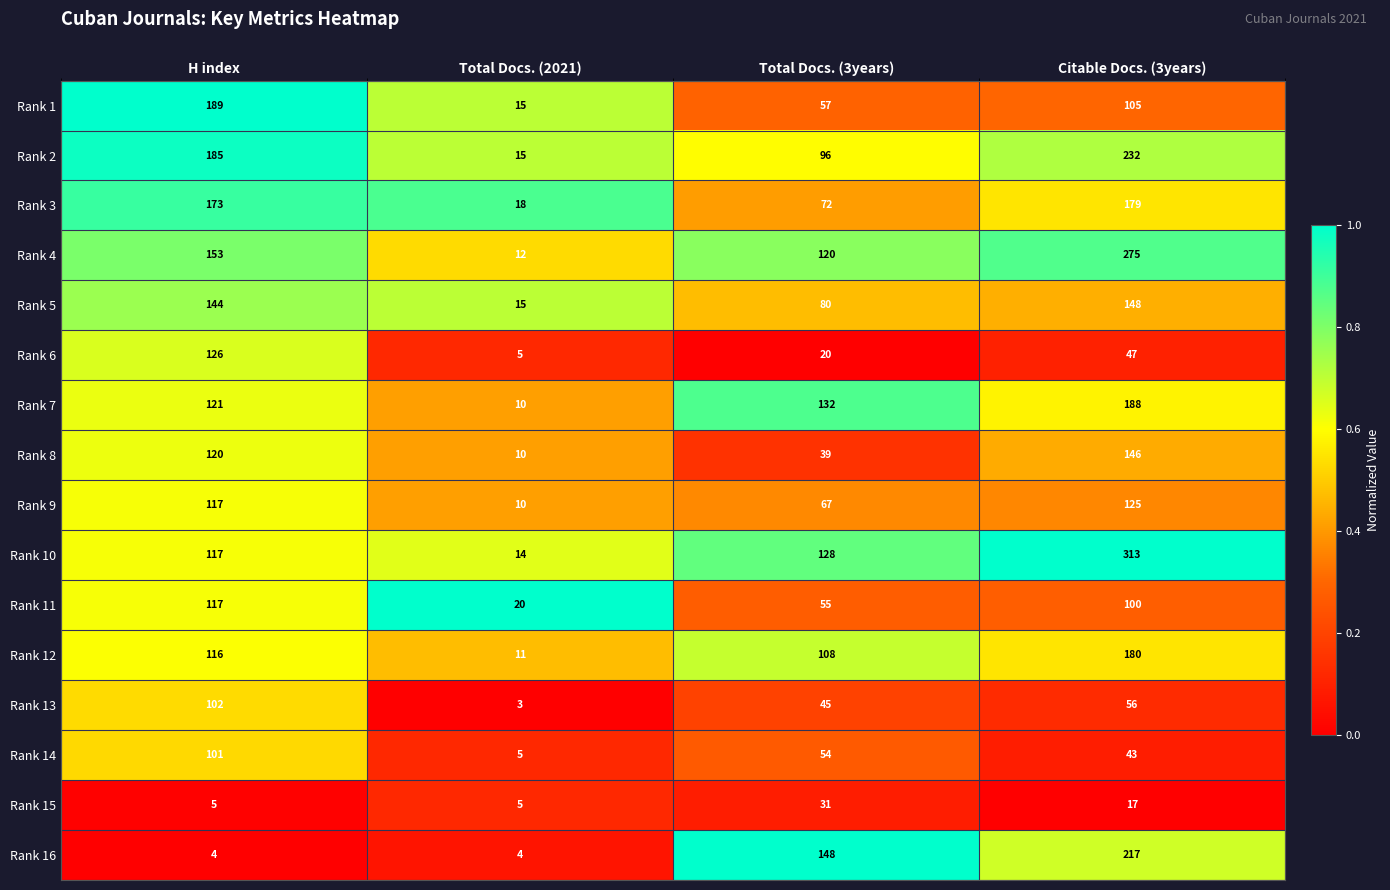

Which category has the highest value across all series?

Citable Docs. (3years)